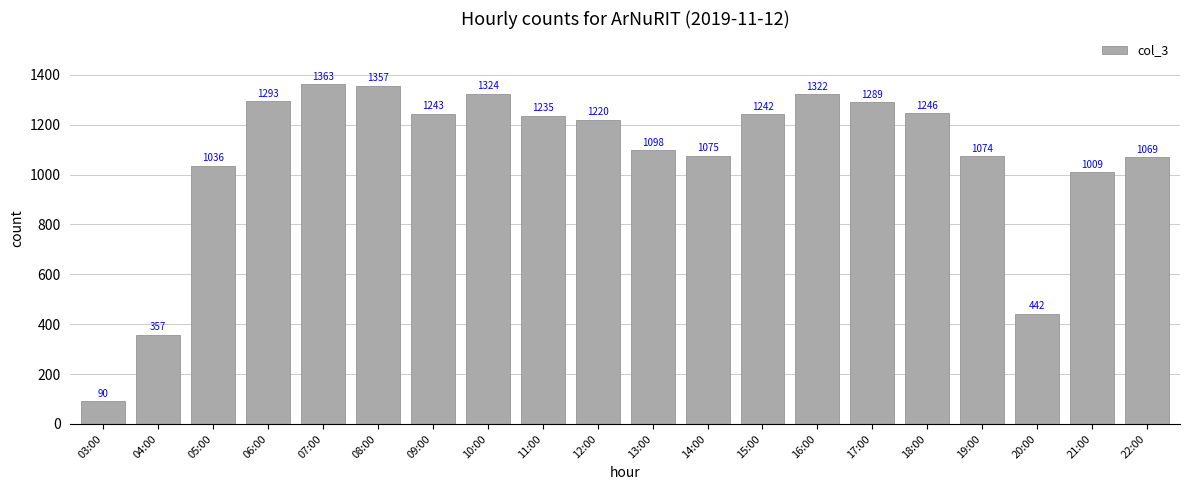

Rank the categories by value from lowest to highest.

03:00, 04:00, 20:00, 21:00, 05:00, 22:00, 19:00, 14:00, 13:00, 12:00, 11:00, 15:00, 09:00, 18:00, 17:00, 06:00, 16:00, 10:00, 08:00, 07:00